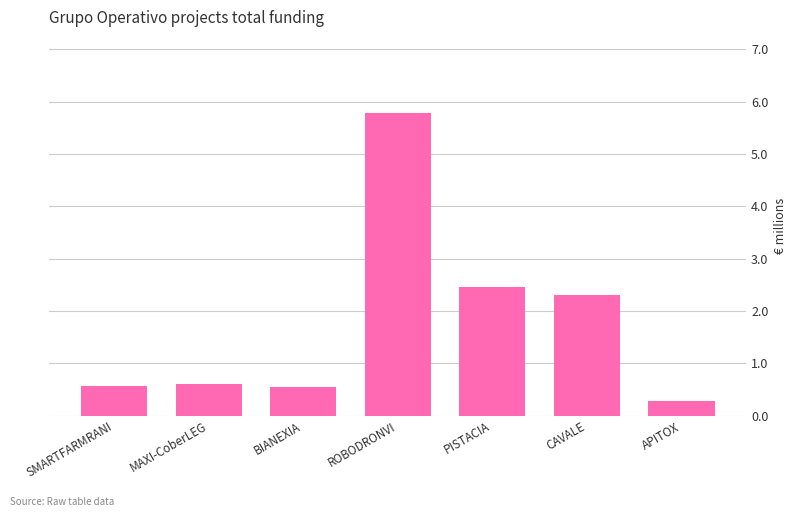

Which label corresponds to the largest value in the chart?

ROBODRONVI